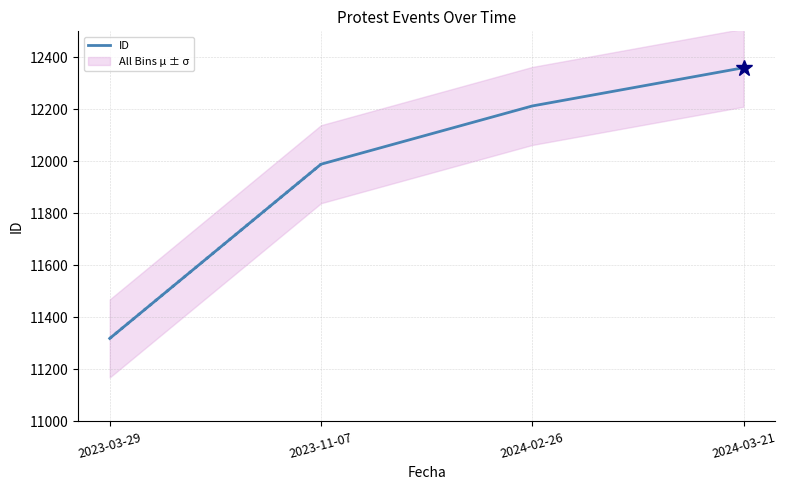

Rank the categories by value from highest to lowest.

2024-03-21, 2024-02-26, 2023-11-07, 2023-03-29